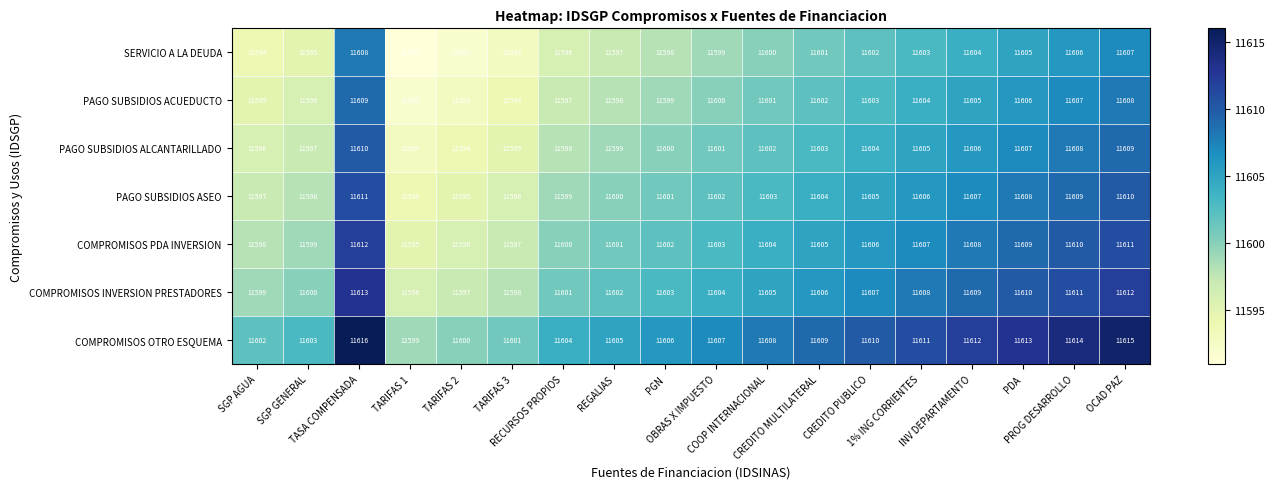

Which series has the largest total across all categories?

COMPROMISOS OTRO ESQUEMA